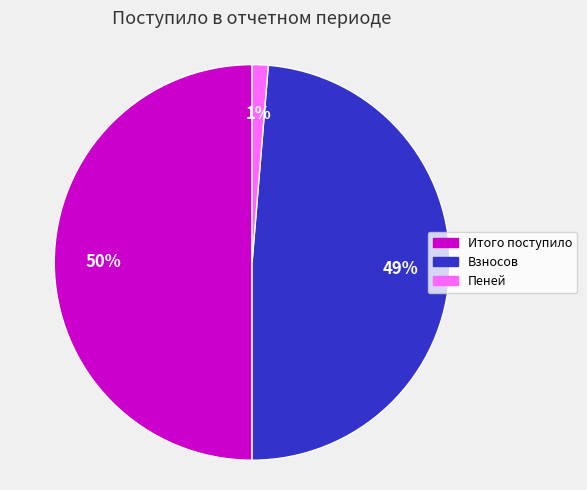

To the nearest percent, what is the difference between the largest and smallest slice percentages?

49%